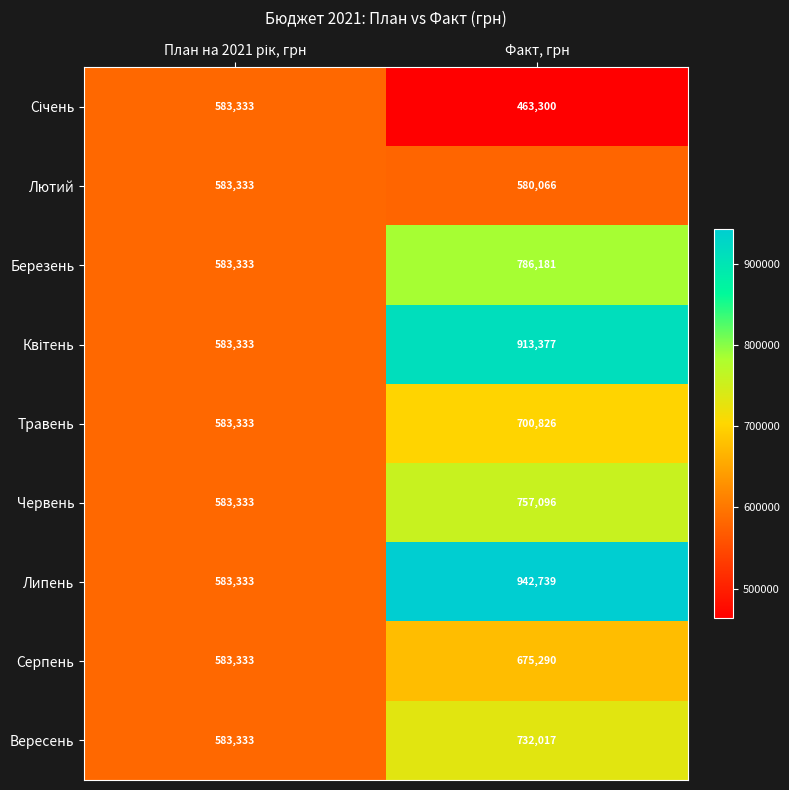

At which category does the chart reach its minimum across all series?

Факт, грн